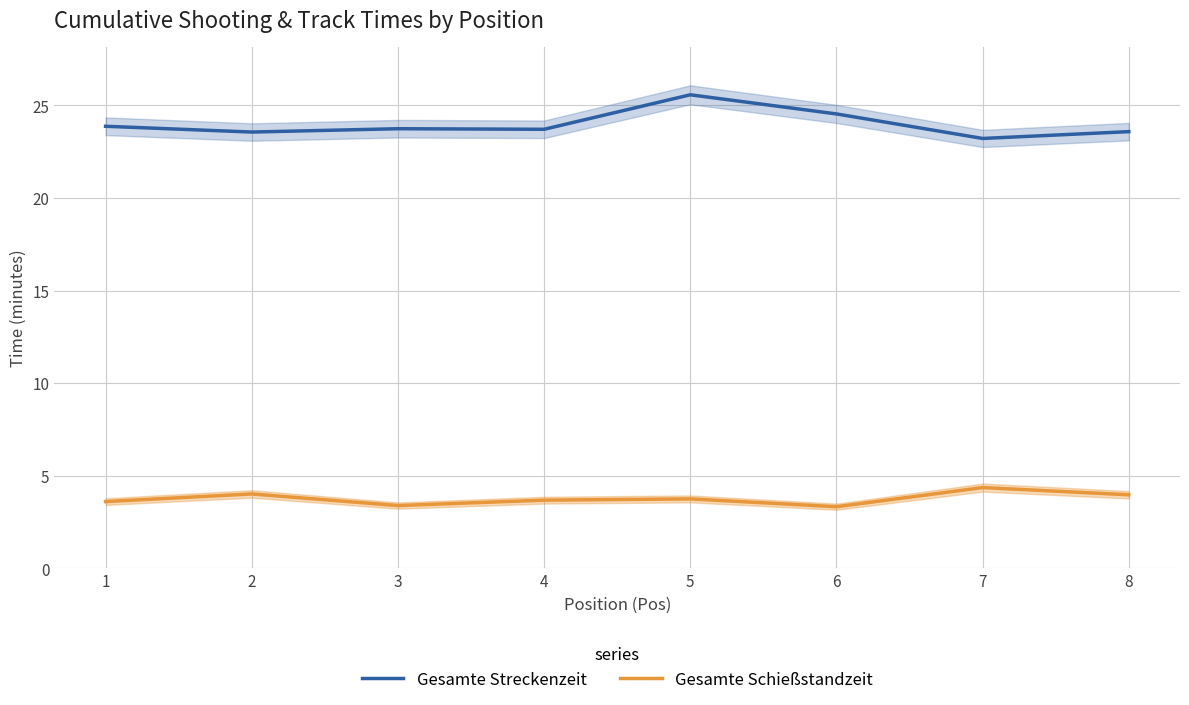

What are all the series names shown in the legend?

Gesamte Streckenzeit, Gesamte Schießstandzeit